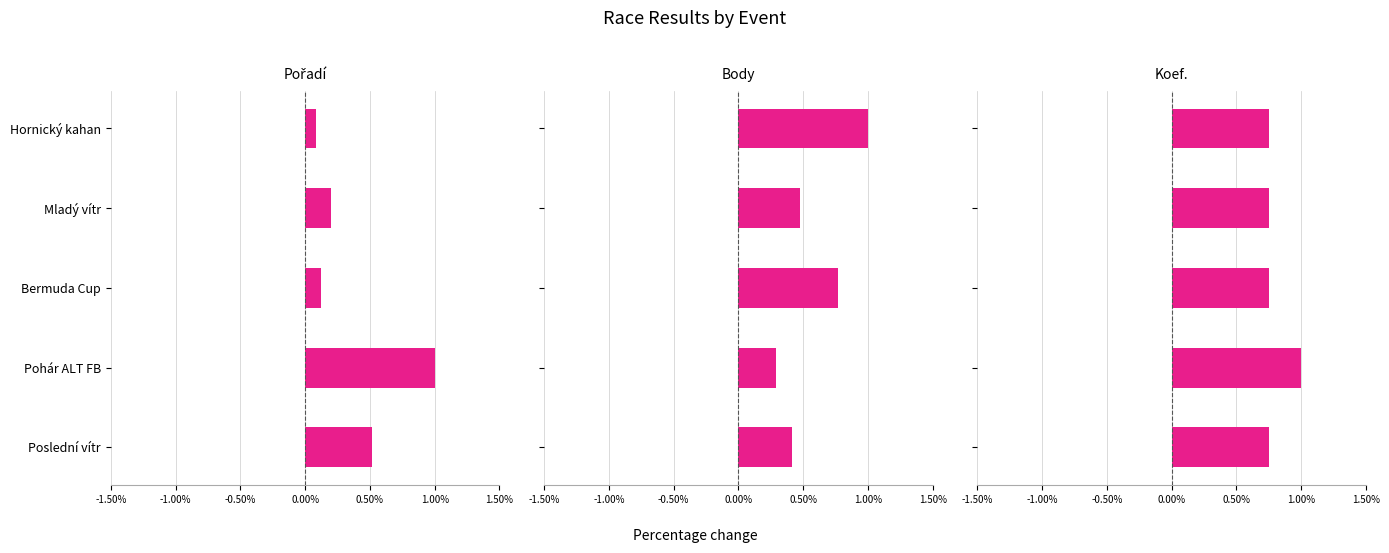

Which series has the widest spread of values?

Pořadí